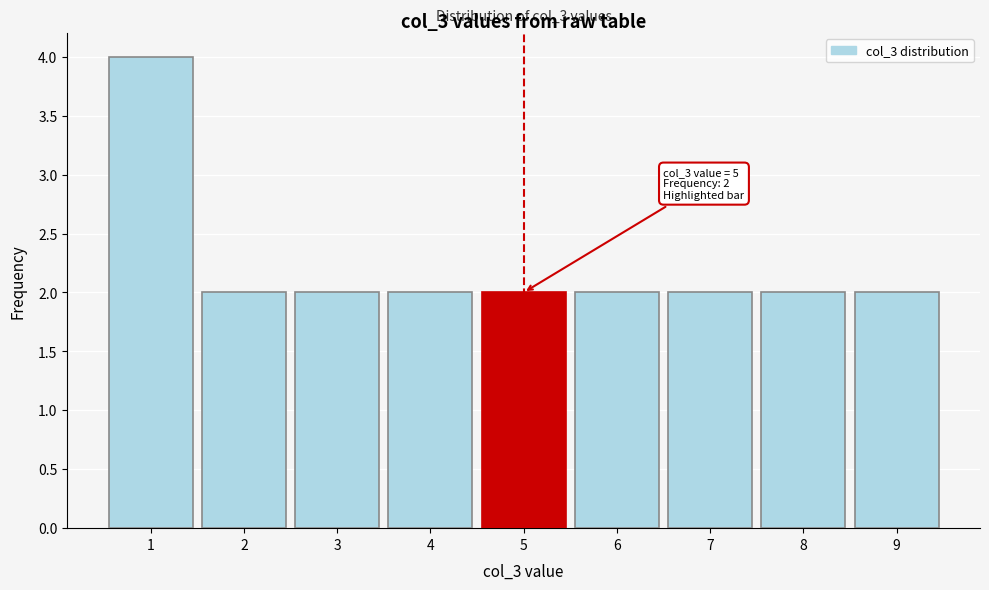

Which range on the x-axis has the tallest bar?

0.5 to 1.5